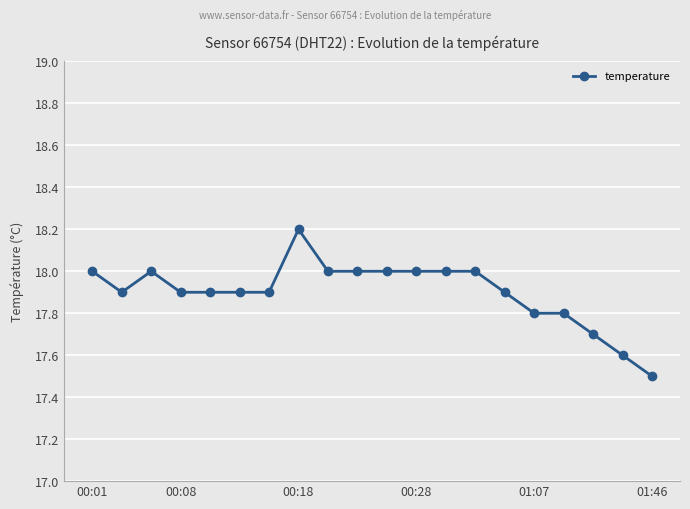

What is the average value?

17.9